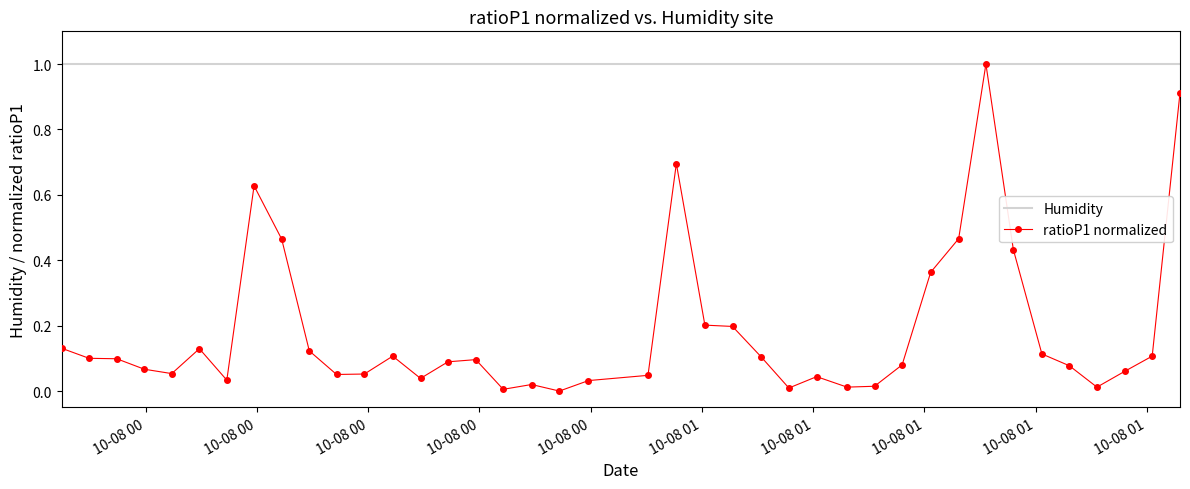

Which series has the widest spread of values?

ratioP1 normalized